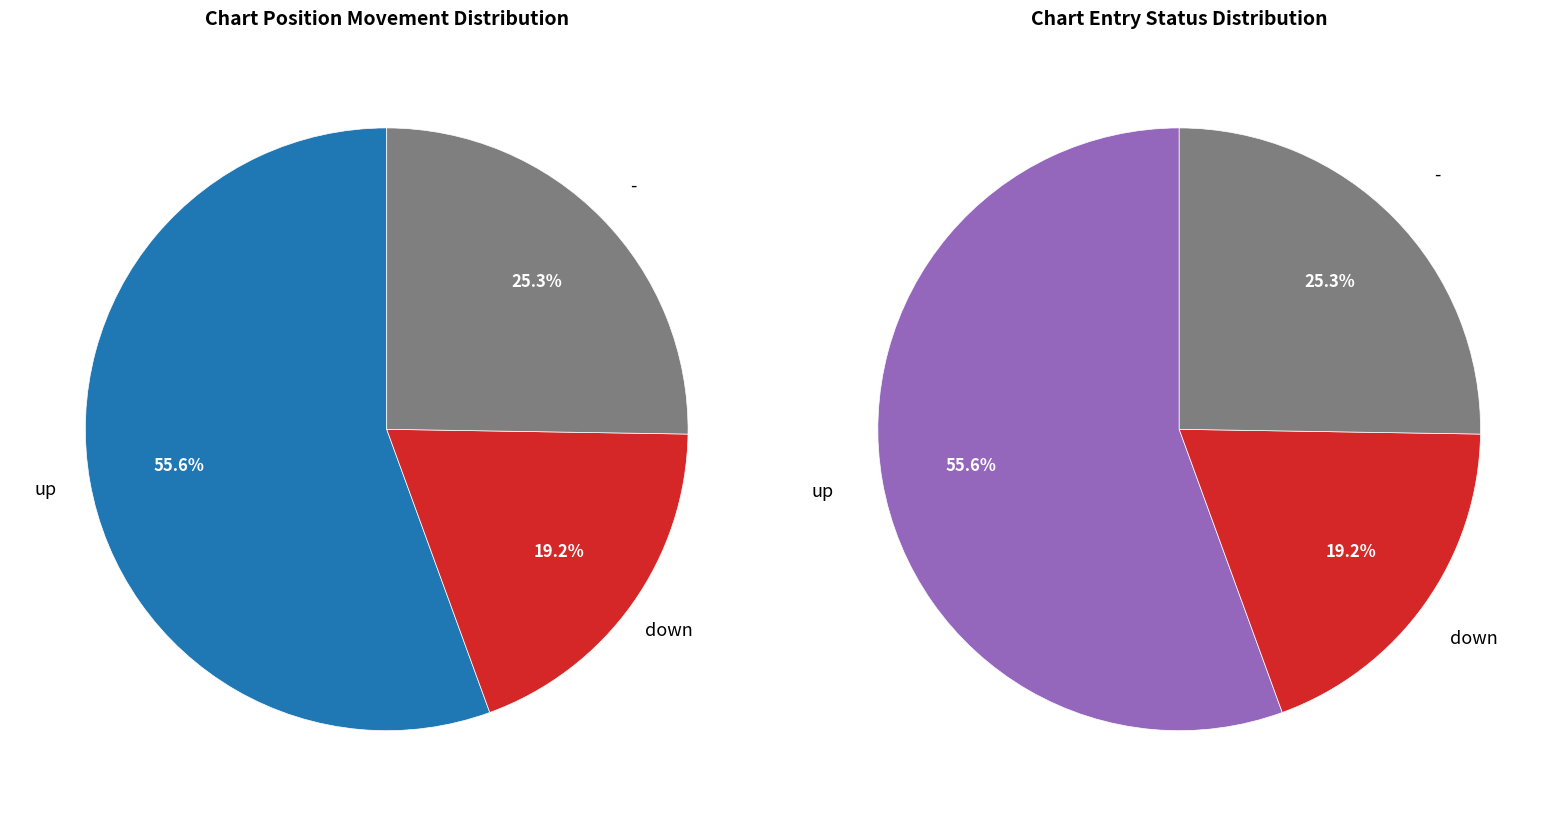

How many slices are in this pie chart?

3